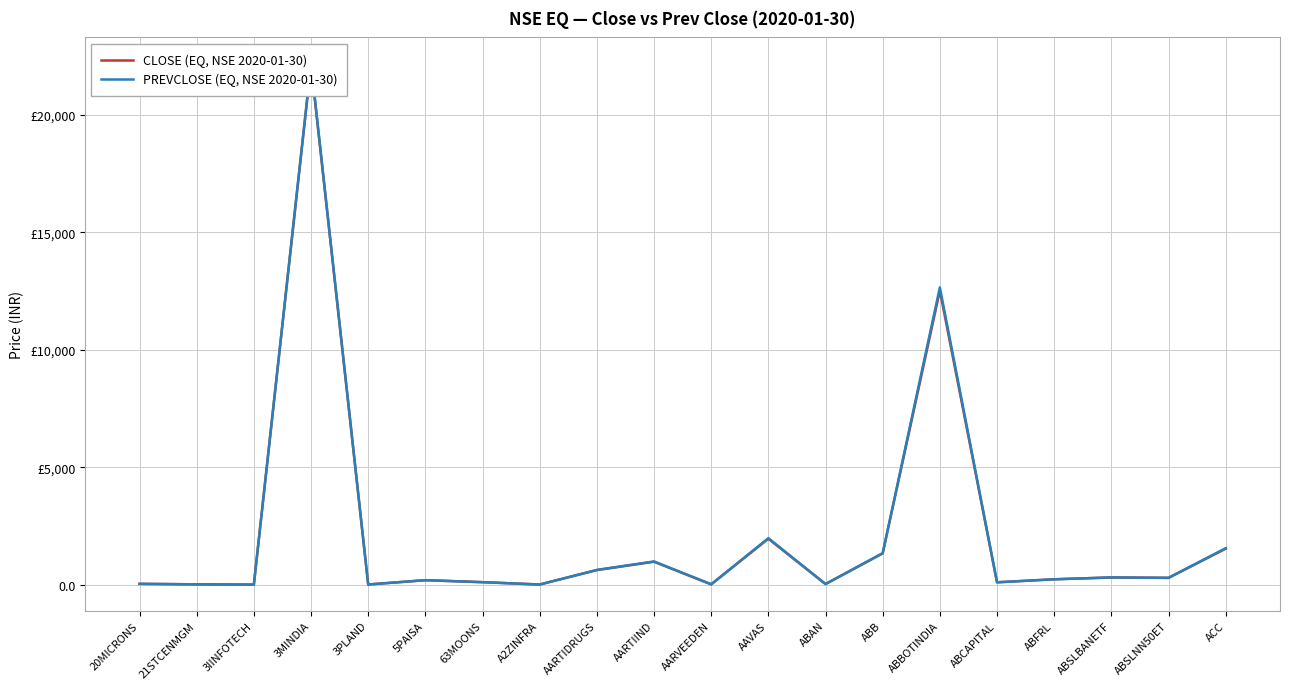

Count the number of data series in this chart.

2